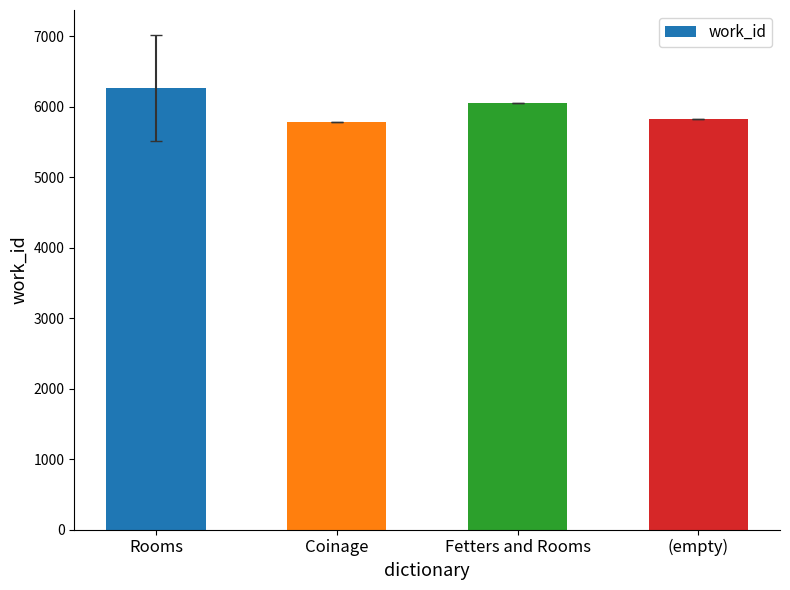

How many bars are there in total?

4